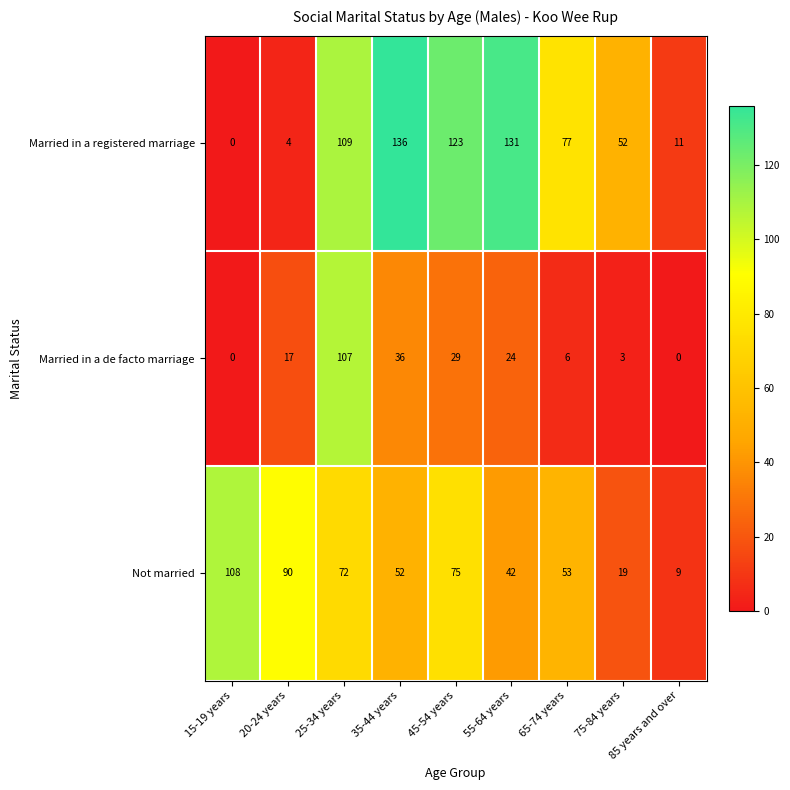

What is the spread (max minus min) of values at 75-84 years?

49